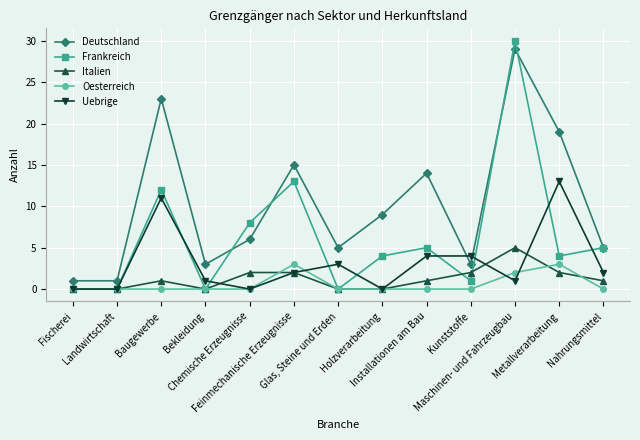

What position from the right is Chemische Erzeugnisse?

9